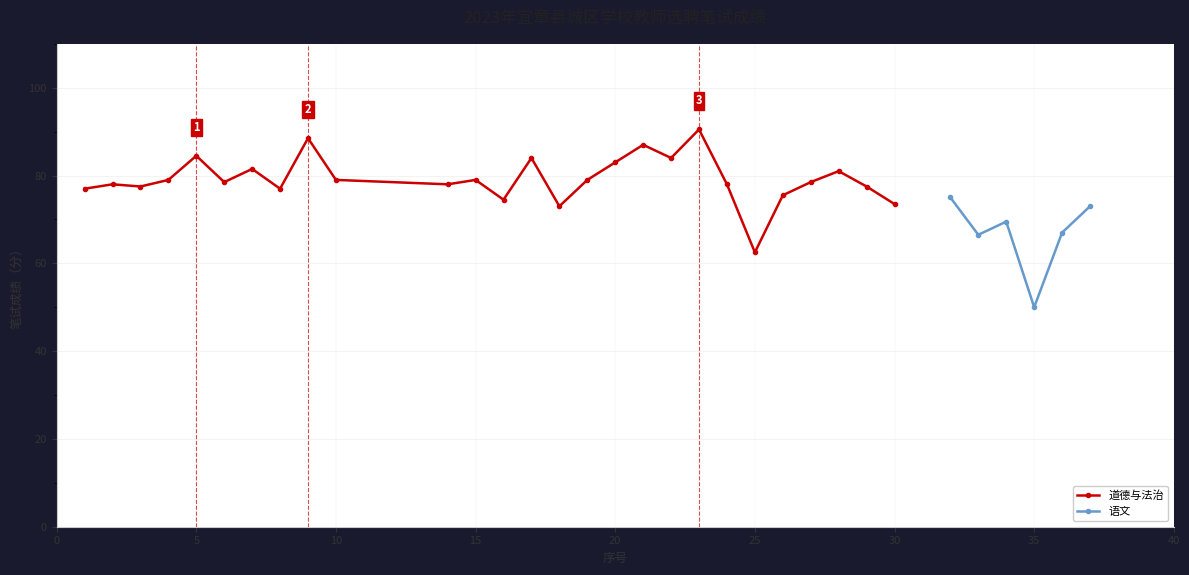

Is it true that 道德与法治 equals 84.5 at 5?

True